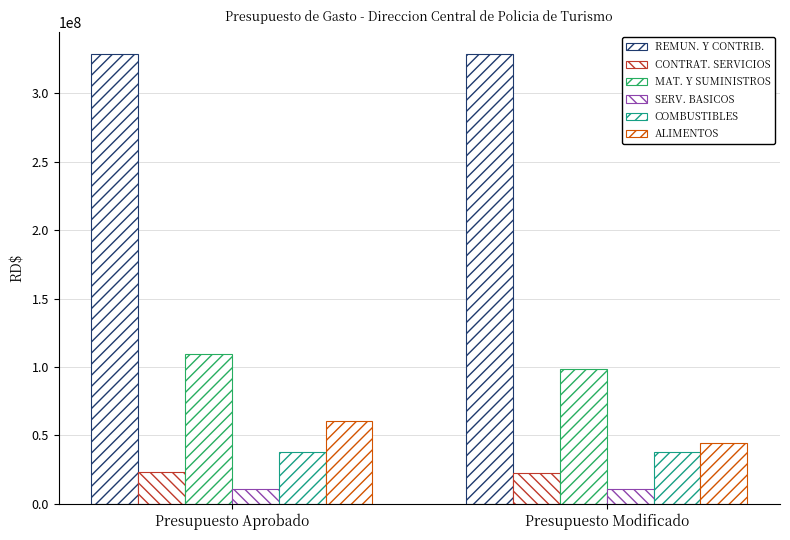

How many bars are there in each group?

6